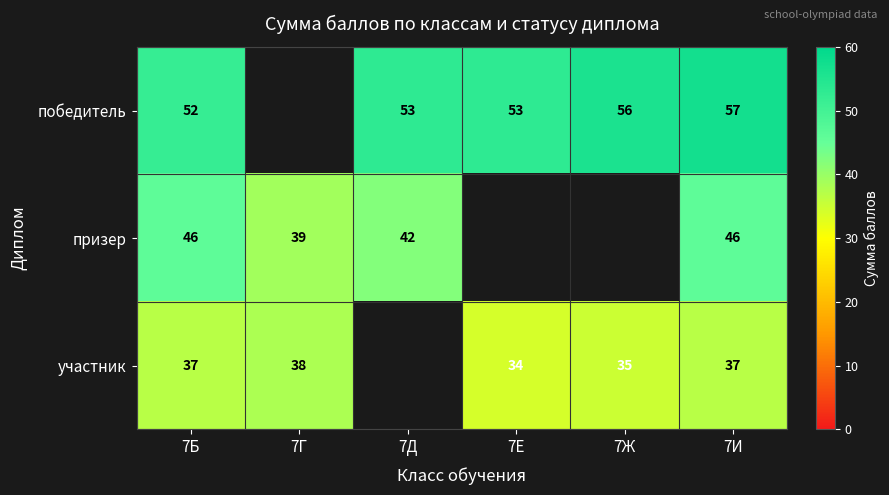

At which category is the sum across all series the highest?

7И